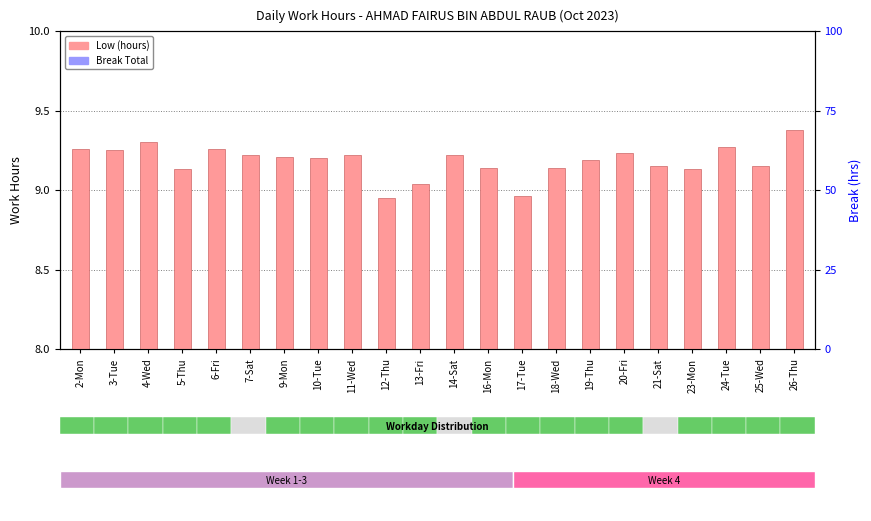

The value of Low (hours) at 23-Mon is 5.6. True or false?

False